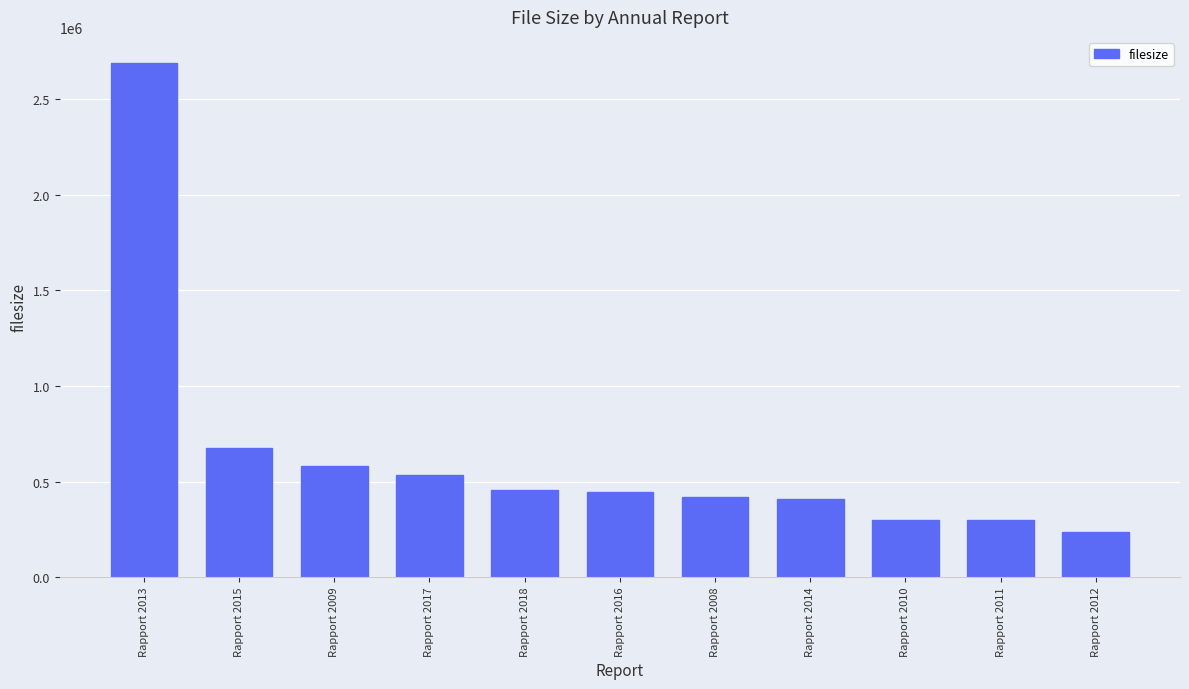

Where is the data nearest to the value 1464871?

Rapport 2015